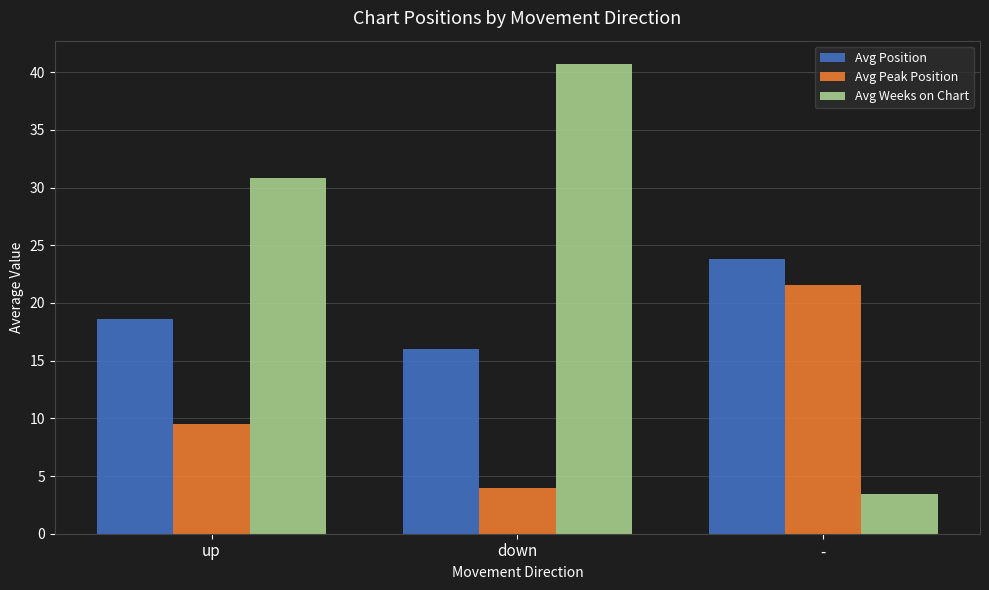

Reading left to right, extract all data points from this chart.

Avg Position: 18.6	16.0	23.8
Avg Peak Position: 9.5	4.0	21.6
Avg Weeks on Chart: 30.8	40.7	3.4